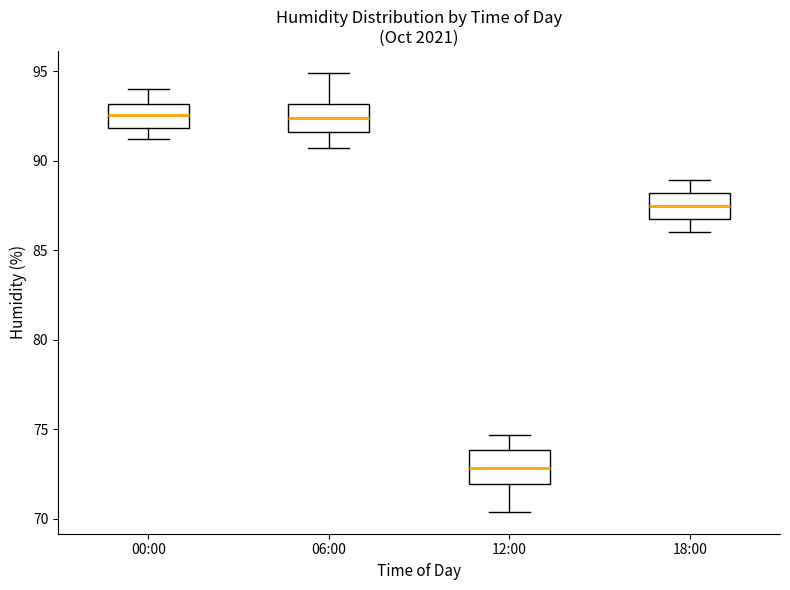

Reading left to right, read every box against the y-axis: the position of its median line, the range the box covers, and the ends of its whiskers. The values are not printed on the chart, so give them approximately, as read against the axis.

00:00: median 92.5, box 92.0 to 93.0, whiskers 91.0 to 94.0
06:00: median 92.5, box 91.5 to 93.0, whiskers 90.5 to 95.0
12:00: median 73.0, box 72.0 to 74.0, whiskers 70.5 to 74.5
18:00: median 87.5, box 86.5 to 88.0, whiskers 86.0 to 89.0